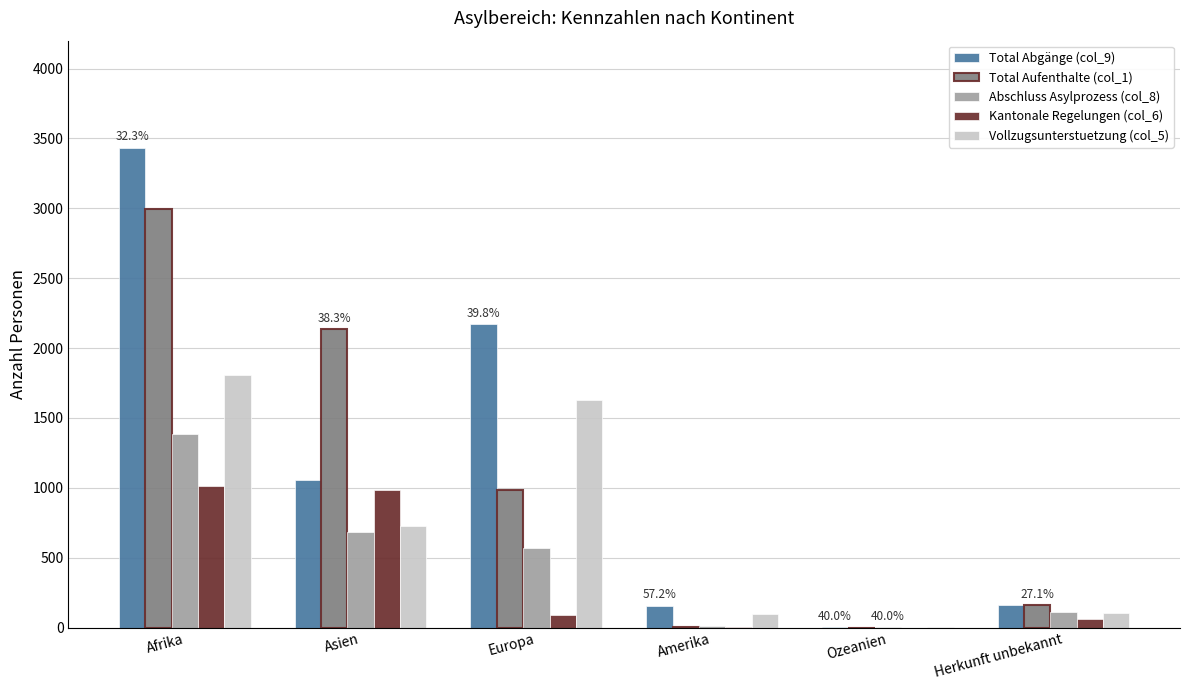

What are all the series names shown in the legend?

Total Abgänge (col_9), Total Aufenthalte (col_1), Abschluss Asylprozess (col_8), Kantonale Regelungen (col_6), Vollzugsunterstuetzung (col_5)